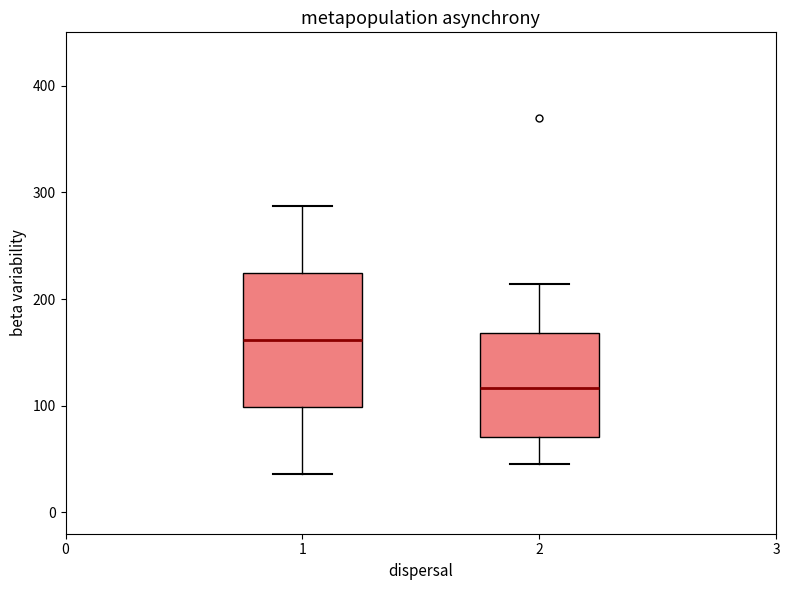

Where is the upper edge of the box at x = 2 on the y-axis? The values are not printed on the chart, so give them approximately, as read against the axis.

170